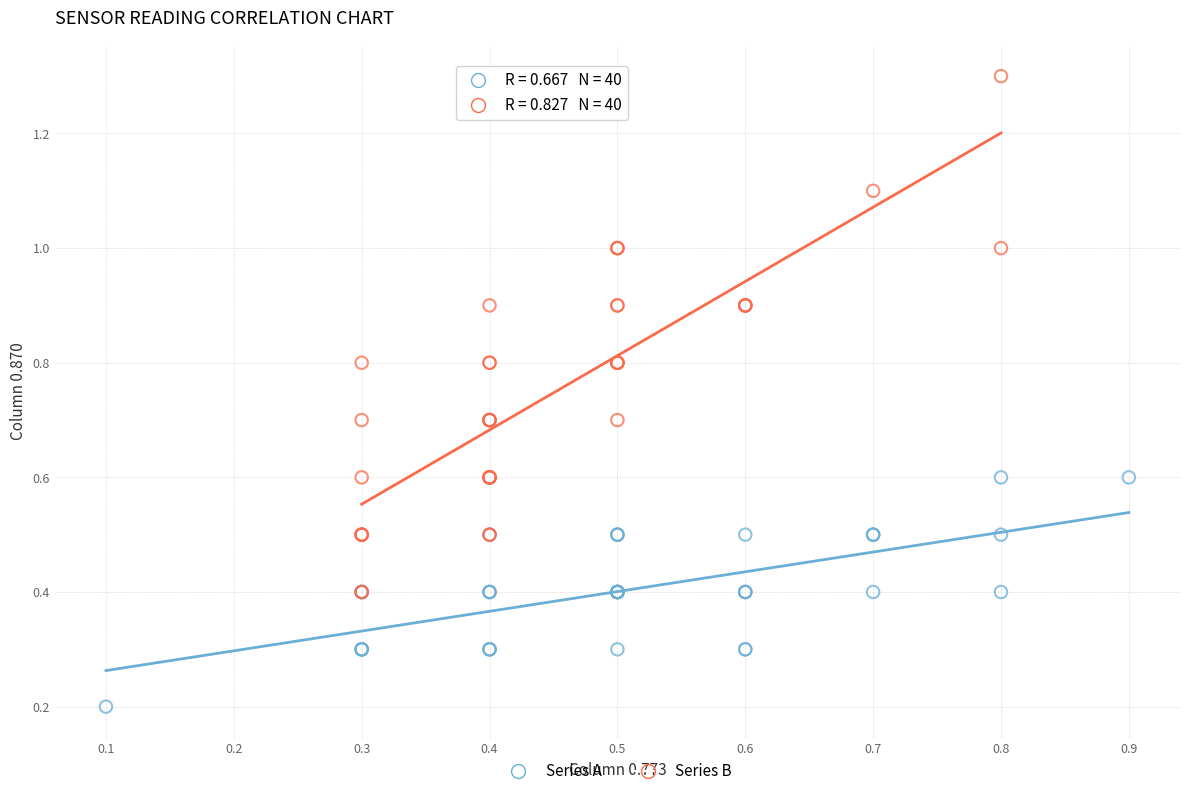

Which series contains the highest Y value?

Series B